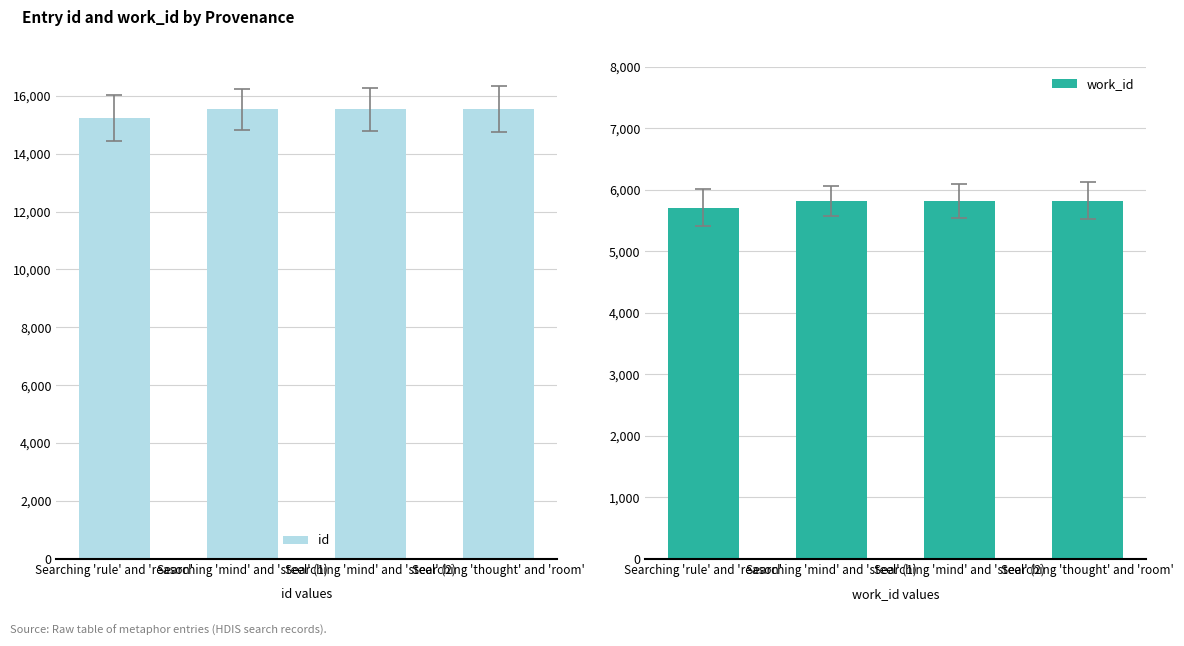

Is it true that work_id equals 5710 at Searching 'rule' and 'reason'?

True